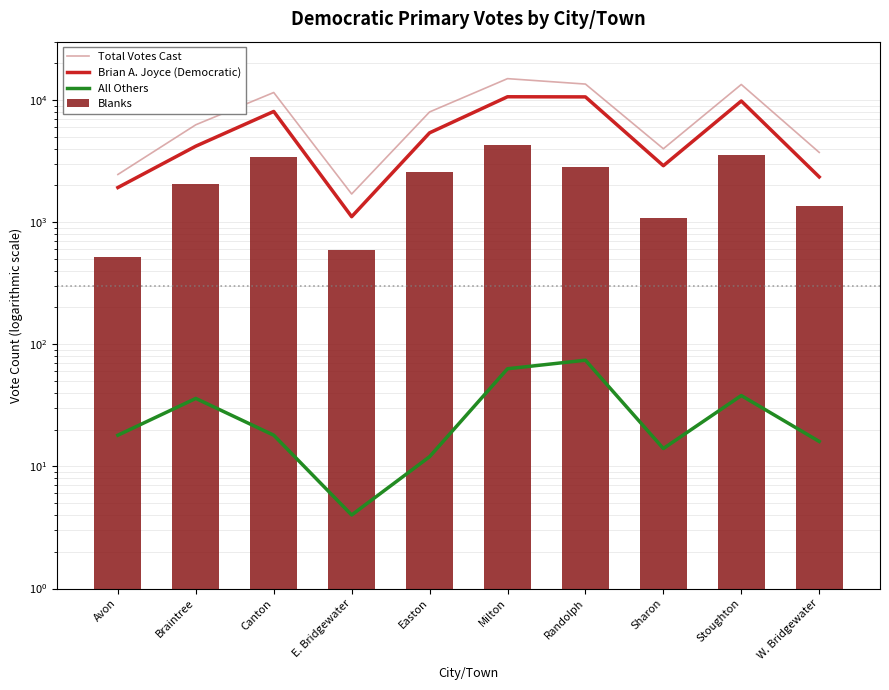

Are the bars horizontal?

No